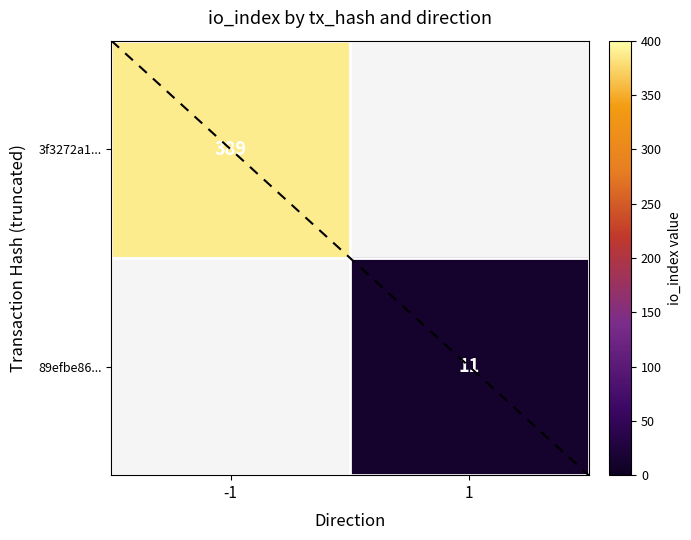

Is the value of 89efbe86... at 1 greater than the value of 3f3272a1... at -1?

No